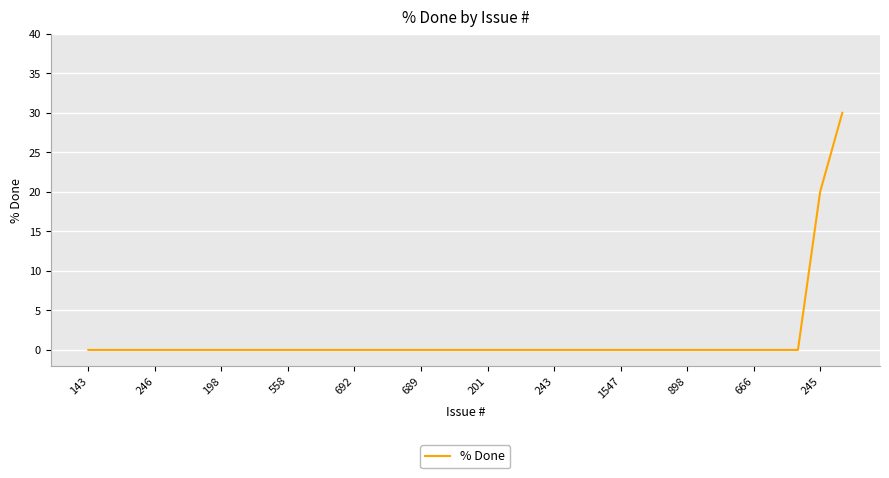

What is the difference between the maximum and minimum values?

30